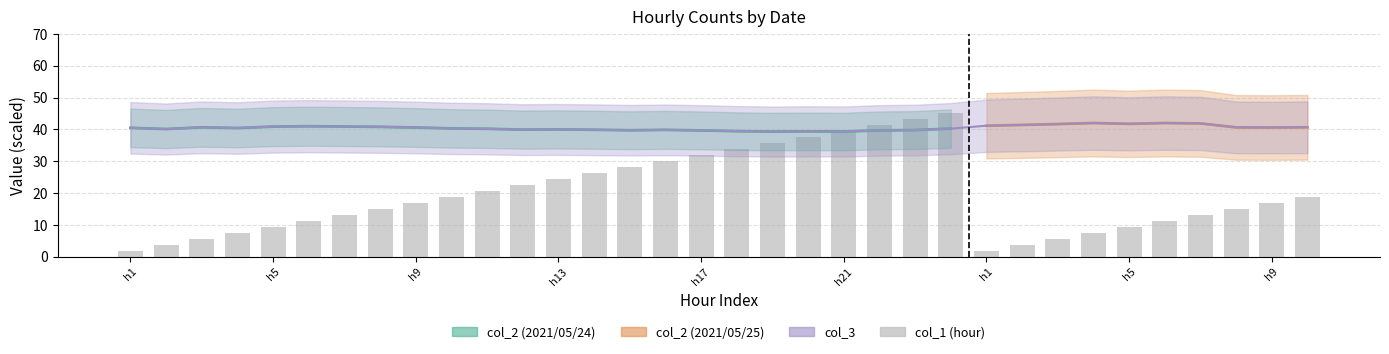

Is it true that col_1 equals 1.9 at h1?

True